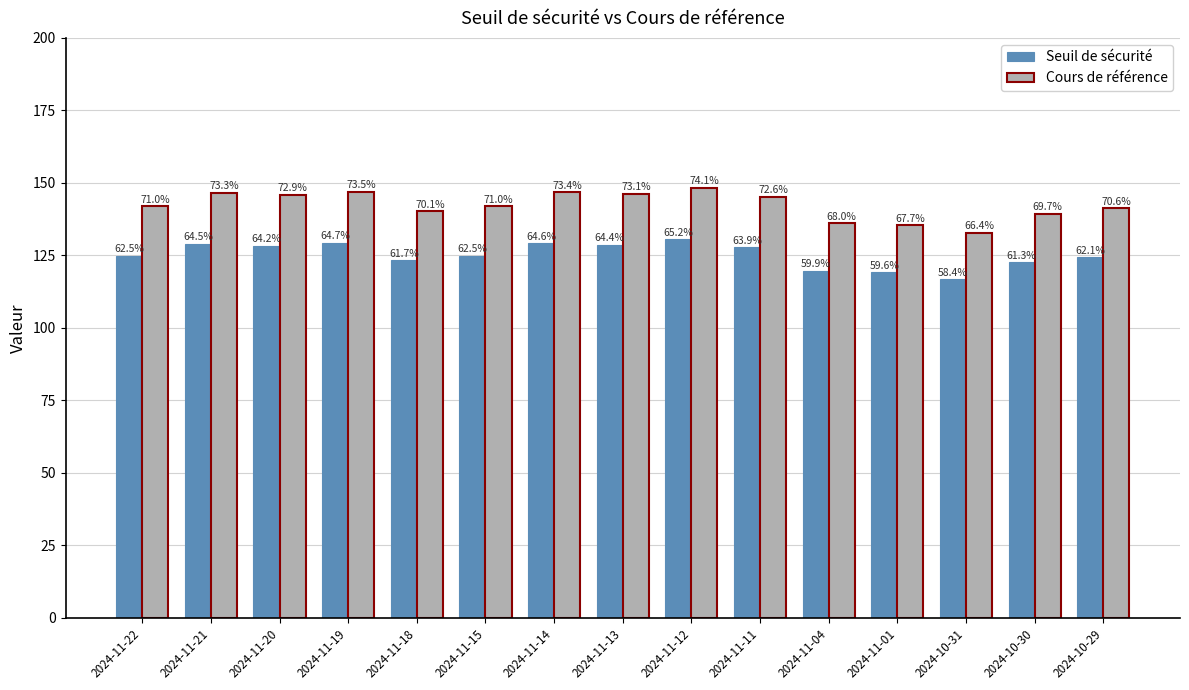

What is the difference between the second highest and minimum values in the Seuil de sécurité series?

12.5